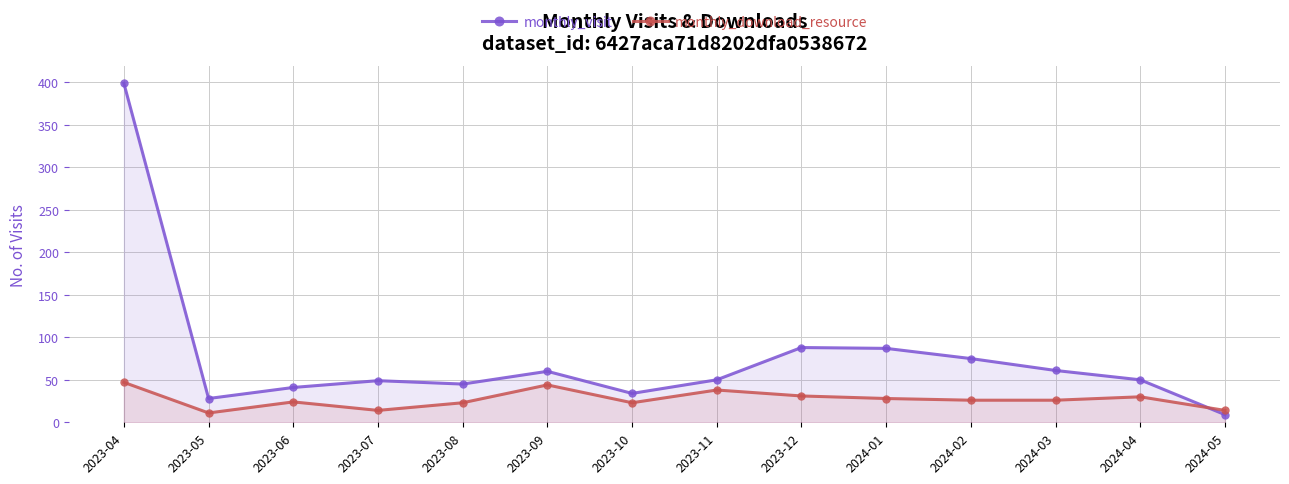

What is the sum of the monthly_download_resource values at 2024-02 and 2023-05?

37